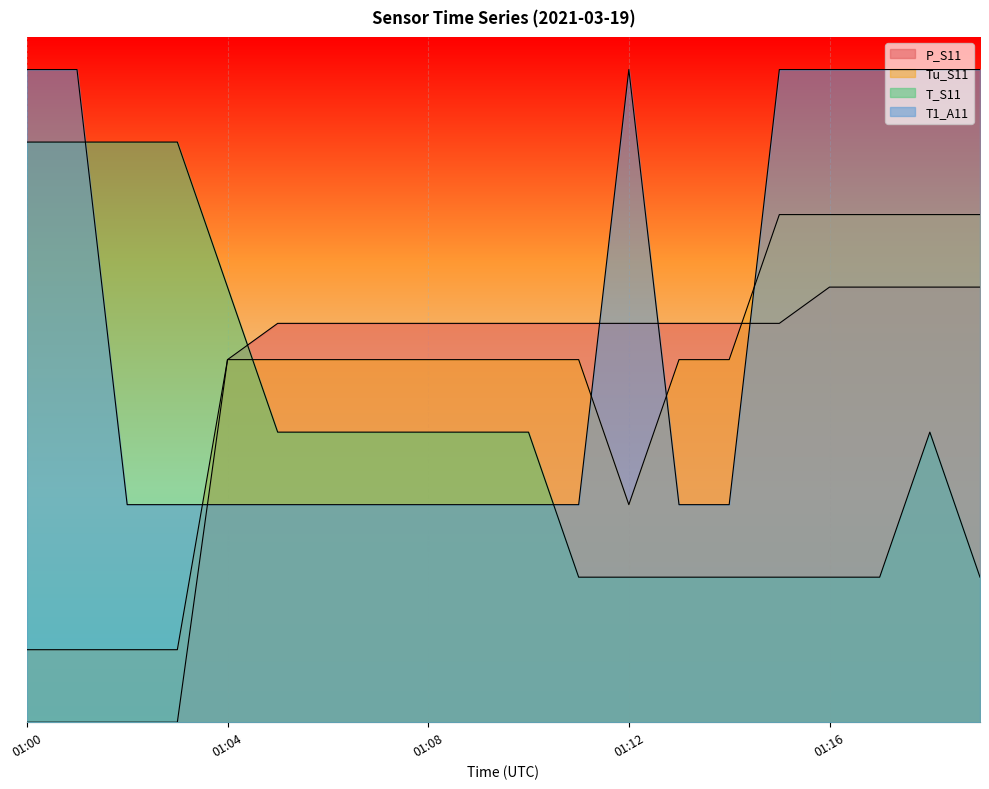

At how many categories does at least one series exceed 36?

20